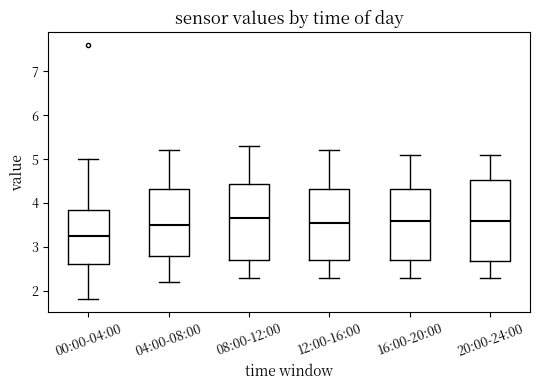

Where is the upper edge of the box for 16:00-20:00 on the y-axis? The values are not printed on the chart, so give them approximately, as read against the axis.

4.3